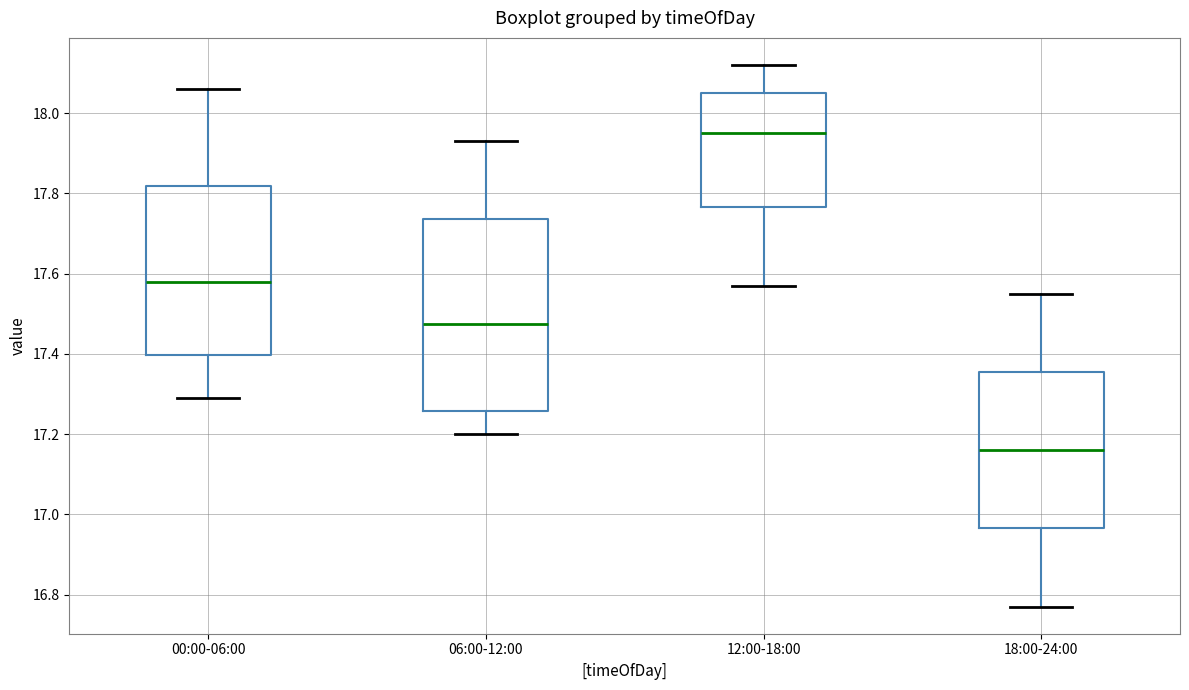

Reading left to right, transcribe this box plot: for each box, give where its median line is, the range the box spans, and where its two whiskers end, as read against the y-axis. The values are not printed on the chart, so give them approximately, as read against the axis.

00:00-06:00: median 17.58, box 17.40 to 17.82, whiskers 17.30 to 18.06
06:00-12:00: median 17.48, box 17.26 to 17.74, whiskers 17.20 to 17.94
12:00-18:00: median 17.96, box 17.76 to 18.06, whiskers 17.58 to 18.12
18:00-24:00: median 17.16, box 16.96 to 17.36, whiskers 16.78 to 17.56